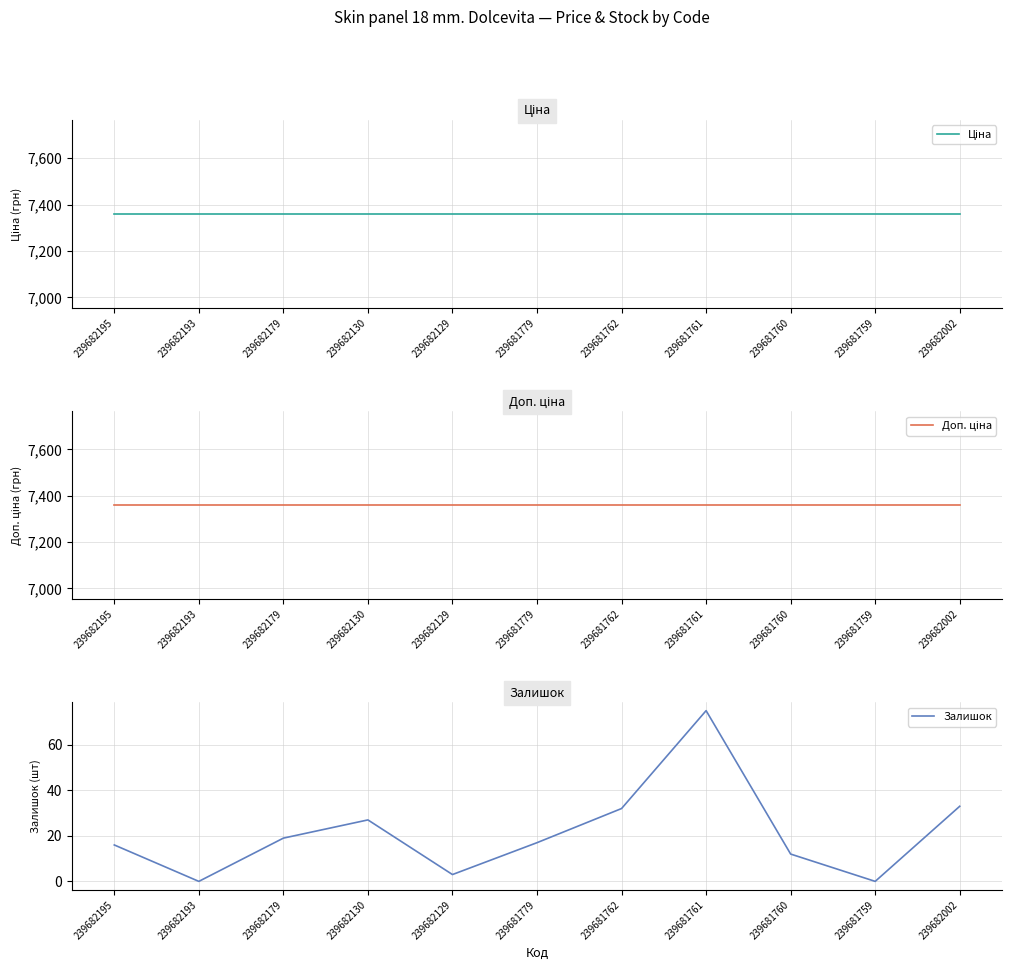

What is the label of the 8th point from the right?

239682130